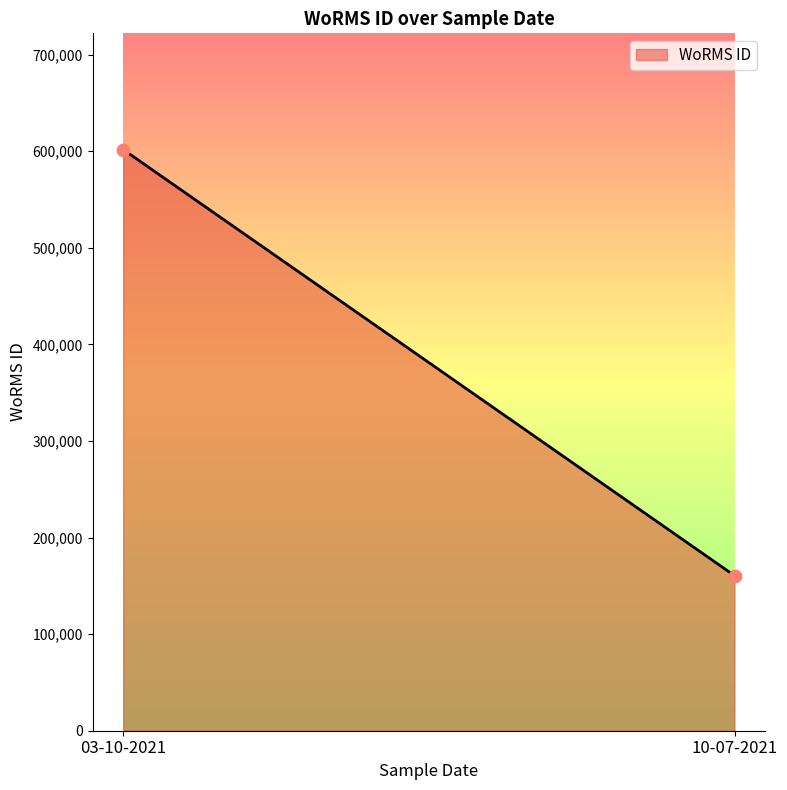

What is the difference between the maximum and minimum values?

441146.0